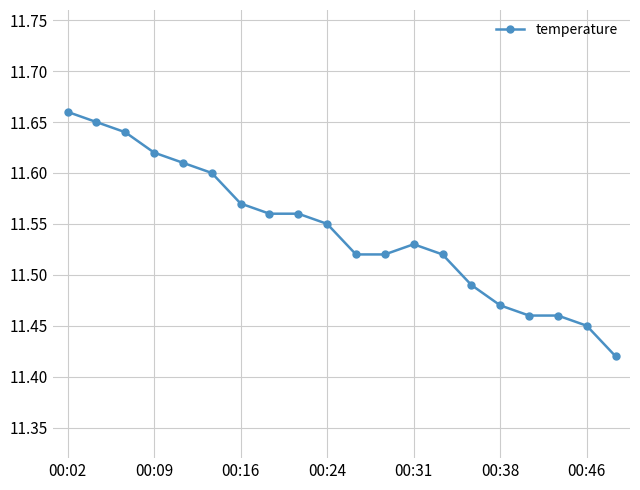

Count the values in the range 11 to 12.

20